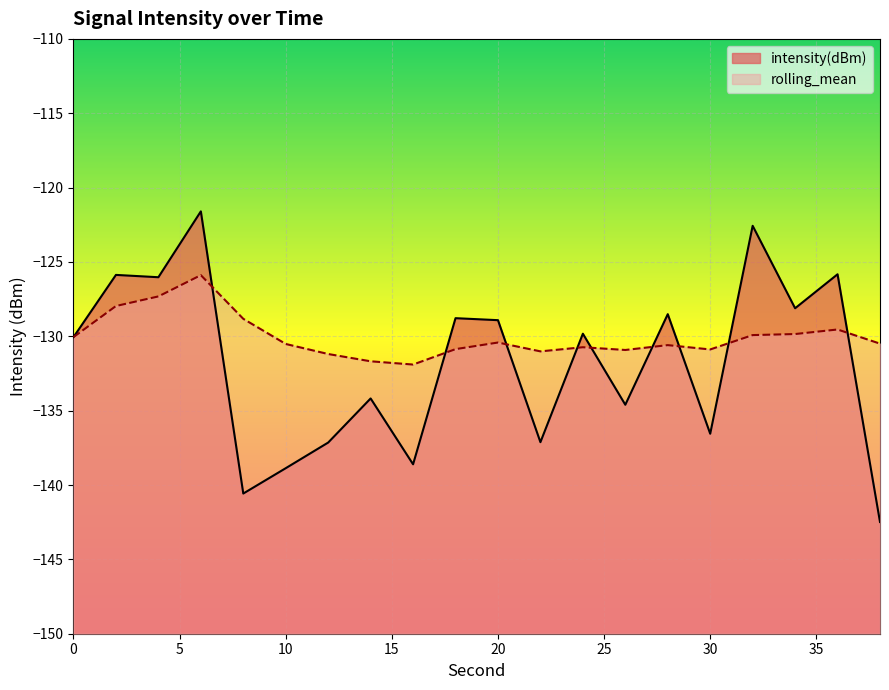

List the labels in order of intensity(dBm) value, smallest first.

38, 8, 10, 16, 12, 22, 30, 26, 14, 0, 24, 20, 18, 28, 34, 4, 2, 36, 32, 6